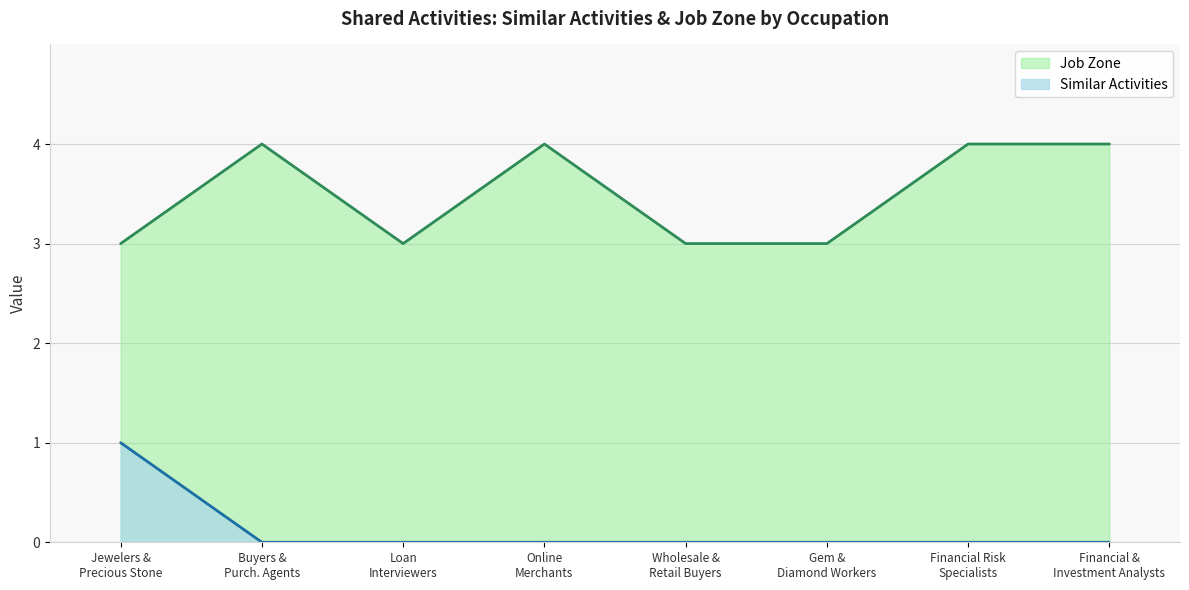

True or false: Job Zone and Similar Activities intersect in this chart.

False